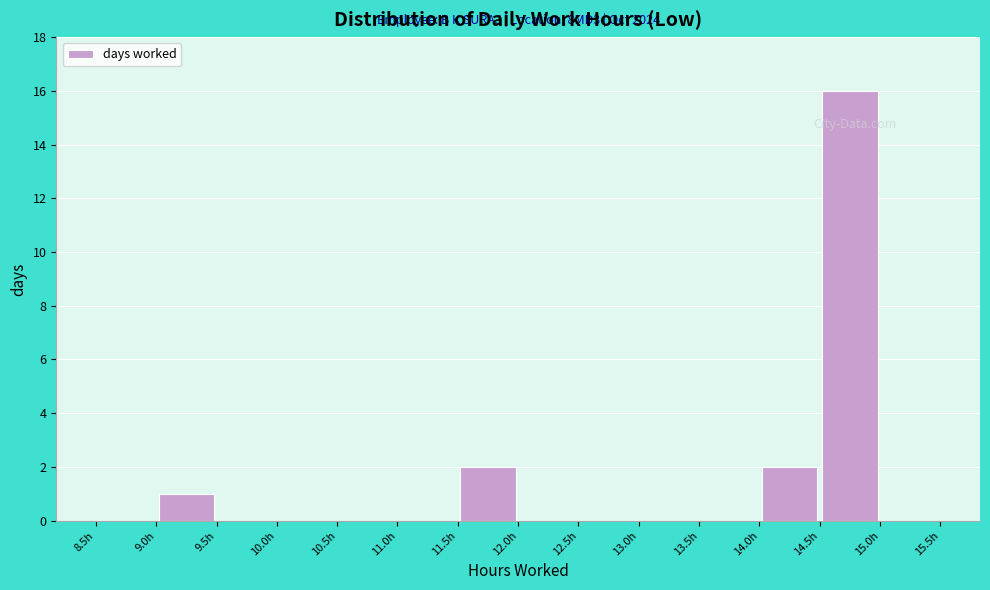

Which range on the x-axis has the tallest bar?

14.5 to 15.0